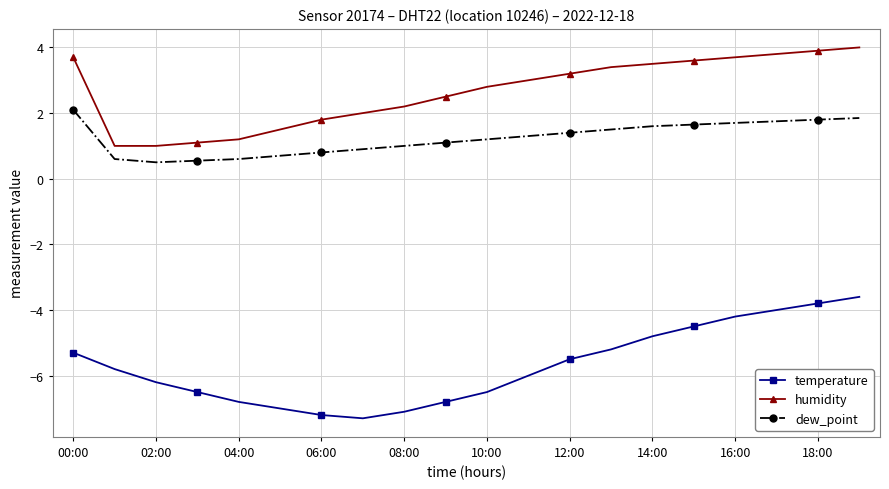

What is the value of the temperature point at the 7th from the left?

-7.2